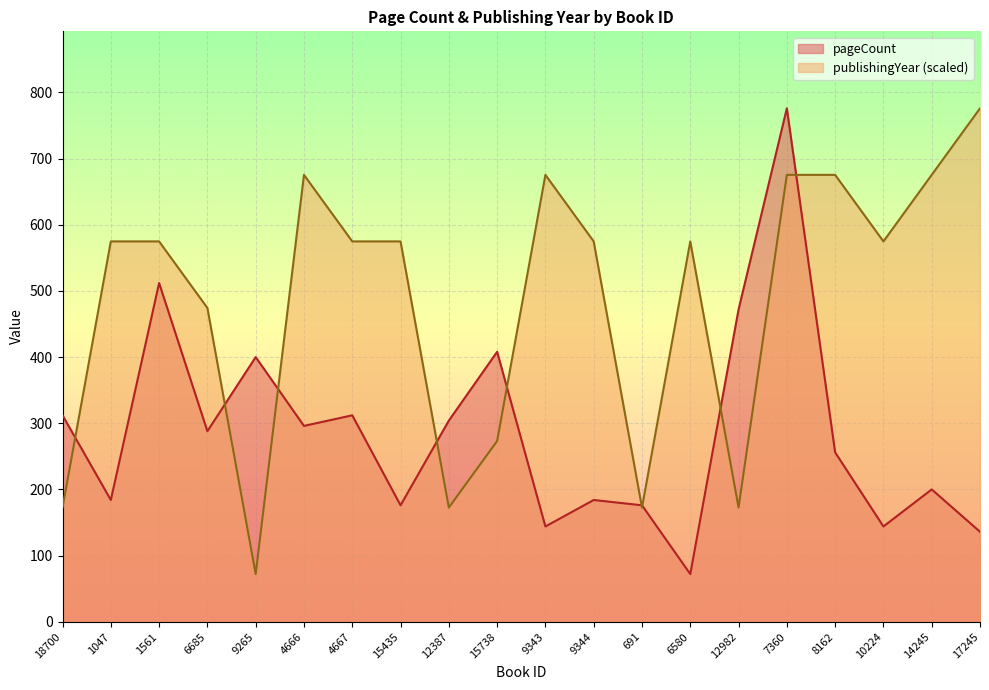

At which category does publishingYear reach its first local valley?

9265